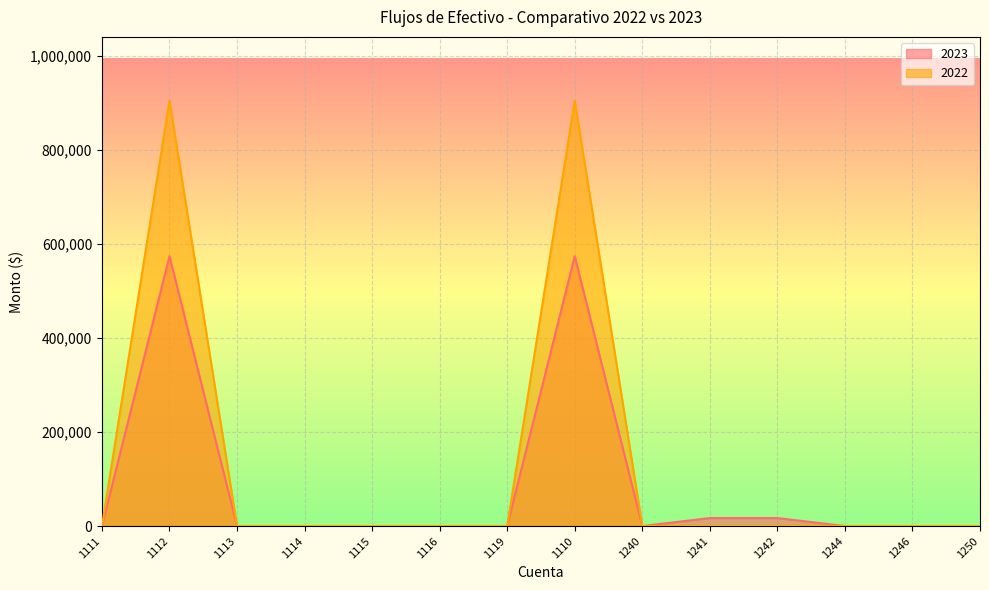

True or false: 2022 and 2023 cross at least once.

False